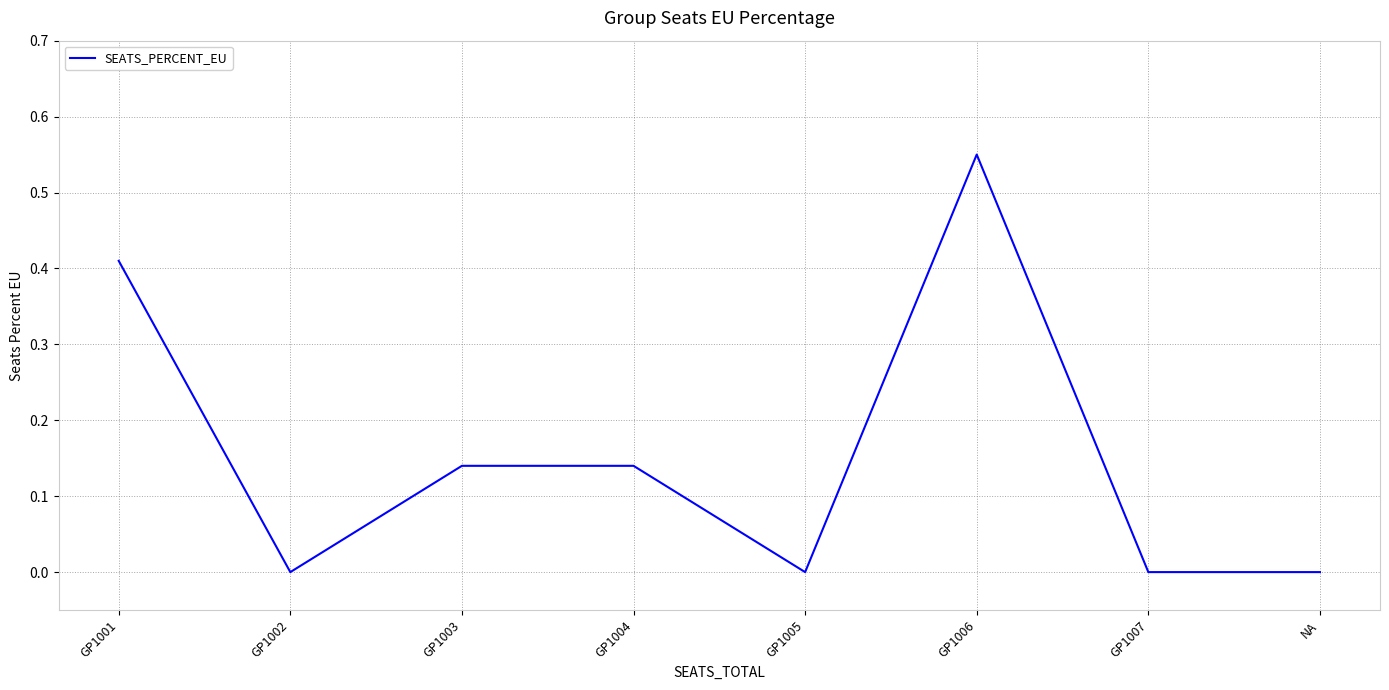

What is the sum of all values?

1.2